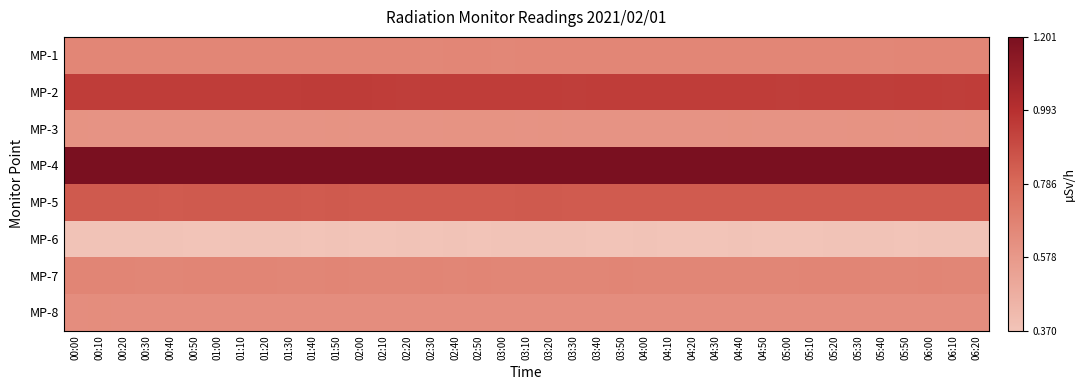

Reading right to left, extract all data points from this chart.

MP-1: 06:20=0.7	06:10=0.7	06:00=0.7	05:50=0.7	05:40=0.7	05:30=0.7	05:20=0.7	05:10=0.7	05:00=0.7	04:50=0.7	04:40=0.7	04:30=0.7	04:20=0.7	04:10=0.7	04:00=0.7	03:50=0.7	03:40=0.7	03:30=0.7	03:20=0.7	03:10=0.7	03:00=0.7	02:50=0.7	02:40=0.7	02:30=0.7	02:20=0.7	02:10=0.7	02:00=0.7	01:50=0.7	01:40=0.7	01:30=0.7	01:20=0.7	01:10=0.7	01:00=0.7	00:50=0.7	00:40=0.7	00:30=0.7	00:20=0.7	00:10=0.7	00:00=0.7
MP-2: 06:20=0.9	06:10=0.9	06:00=0.9	05:50=0.9	05:40=0.9	05:30=0.9	05:20=0.9	05:10=0.9	05:00=0.9	04:50=0.9	04:40=0.9	04:30=0.9	04:20=0.9	04:10=0.9	04:00=0.9	03:50=0.9	03:40=0.9	03:30=0.9	03:20=0.9	03:10=0.9	03:00=0.9	02:50=0.9	02:40=0.9	02:30=0.9	02:20=0.9	02:10=0.9	02:00=0.9	01:50=0.9	01:40=0.9	01:30=0.9	01:20=0.9	01:10=0.9	01:00=0.9	00:50=0.9	00:40=0.9	00:30=0.9	00:20=0.9	00:10=0.9	00:00=0.9
MP-3: 06:20=0.6	06:10=0.6	06:00=0.6	05:50=0.6	05:40=0.6	05:30=0.6	05:20=0.6	05:10=0.6	05:00=0.6	04:50=0.6	04:40=0.6	04:30=0.6	04:20=0.6	04:10=0.6	04:00=0.6	03:50=0.6	03:40=0.6	03:30=0.6	03:20=0.6	03:10=0.6	03:00=0.6	02:50=0.6	02:40=0.6	02:30=0.6	02:20=0.6	02:10=0.6	02:00=0.6	01:50=0.6	01:40=0.6	01:30=0.6	01:20=0.6	01:10=0.6	01:00=0.6	00:50=0.6	00:40=0.6	00:30=0.6	00:20=0.6	00:10=0.6	00:00=0.6
MP-4: 06:20=1.2	06:10=1.2	06:00=1.2	05:50=1.2	05:40=1.2	05:30=1.2	05:20=1.2	05:10=1.2	05:00=1.2	04:50=1.2	04:40=1.2	04:30=1.2	04:20=1.2	04:10=1.2	04:00=1.2	03:50=1.2	03:40=1.2	03:30=1.2	03:20=1.2	03:10=1.2	03:00=1.2	02:50=1.2	02:40=1.2	02:30=1.2	02:20=1.2	02:10=1.2	02:00=1.2	01:50=1.2	01:40=1.2	01:30=1.2	01:20=1.2	01:10=1.2	01:00=1.2	00:50=1.2	00:40=1.2	00:30=1.2	00:20=1.2	00:10=1.2	00:00=1.2
MP-5: 06:20=0.8	06:10=0.8	06:00=0.8	05:50=0.8	05:40=0.8	05:30=0.8	05:20=0.8	05:10=0.8	05:00=0.8	04:50=0.8	04:40=0.8	04:30=0.8	04:20=0.8	04:10=0.8	04:00=0.8	03:50=0.8	03:40=0.8	03:30=0.8	03:20=0.8	03:10=0.8	03:00=0.8	02:50=0.8	02:40=0.8	02:30=0.8	02:20=0.8	02:10=0.8	02:00=0.8	01:50=0.8	01:40=0.8	01:30=0.8	01:20=0.8	01:10=0.8	01:00=0.8	00:50=0.8	00:40=0.8	00:30=0.8	00:20=0.8	00:10=0.8	00:00=0.8
MP-6: 06:20=0.4	06:10=0.4	06:00=0.4	05:50=0.4	05:40=0.4	05:30=0.4	05:20=0.4	05:10=0.4	05:00=0.4	04:50=0.4	04:40=0.4	04:30=0.4	04:20=0.4	04:10=0.4	04:00=0.4	03:50=0.4	03:40=0.4	03:30=0.4	03:20=0.4	03:10=0.4	03:00=0.4	02:50=0.4	02:40=0.4	02:30=0.4	02:20=0.4	02:10=0.4	02:00=0.4	01:50=0.4	01:40=0.4	01:30=0.4	01:20=0.4	01:10=0.4	01:00=0.4	00:50=0.4	00:40=0.4	00:30=0.4	00:20=0.4	00:10=0.4	00:00=0.4
MP-7: 06:20=0.7	06:10=0.7	06:00=0.7	05:50=0.7	05:40=0.7	05:30=0.7	05:20=0.7	05:10=0.7	05:00=0.7	04:50=0.7	04:40=0.7	04:30=0.7	04:20=0.7	04:10=0.7	04:00=0.7	03:50=0.7	03:40=0.7	03:30=0.7	03:20=0.7	03:10=0.7	03:00=0.7	02:50=0.7	02:40=0.7	02:30=0.7	02:20=0.7	02:10=0.7	02:00=0.7	01:50=0.7	01:40=0.7	01:30=0.7	01:20=0.7	01:10=0.7	01:00=0.7	00:50=0.7	00:40=0.7	00:30=0.7	00:20=0.7	00:10=0.7	00:00=0.7
MP-8: 06:20=0.6	06:10=0.6	06:00=0.6	05:50=0.6	05:40=0.6	05:30=0.6	05:20=0.6	05:10=0.6	05:00=0.6	04:50=0.6	04:40=0.6	04:30=0.6	04:20=0.6	04:10=0.6	04:00=0.6	03:50=0.6	03:40=0.6	03:30=0.6	03:20=0.6	03:10=0.6	03:00=0.6	02:50=0.6	02:40=0.6	02:30=0.6	02:20=0.6	02:10=0.6	02:00=0.6	01:50=0.6	01:40=0.6	01:30=0.6	01:20=0.6	01:10=0.6	01:00=0.6	00:50=0.6	00:40=0.6	00:30=0.6	00:20=0.6	00:10=0.6	00:00=0.6